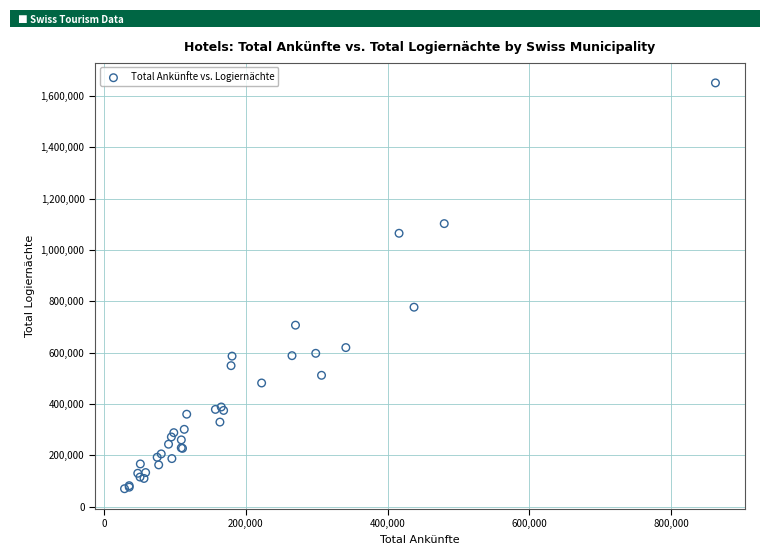

What Y value in the scatter plot is closest to 860126?

776773